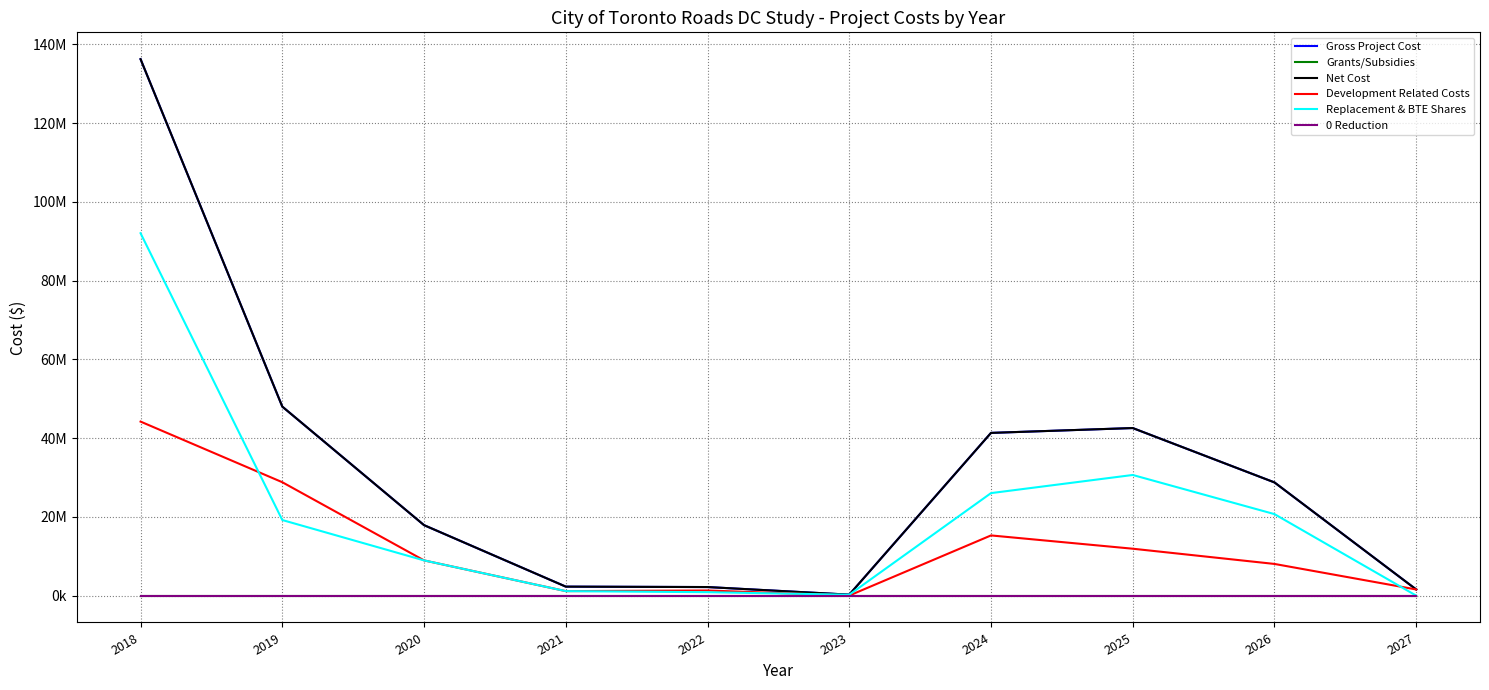

Does the chart have visible grid lines?

Yes